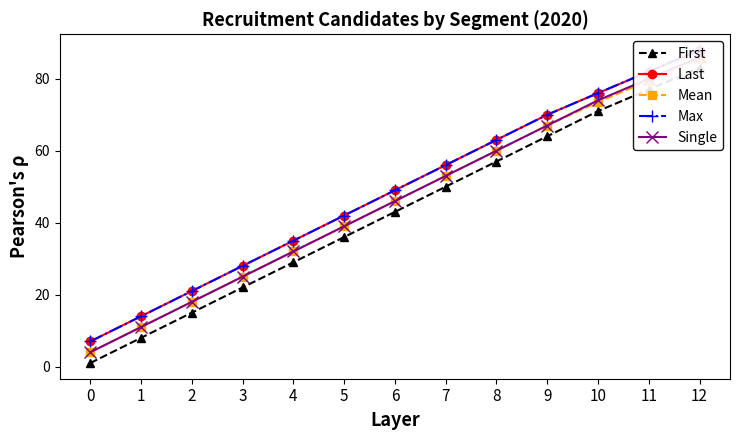

Reading right to left, extract all data points from this chart.

First: 83.0	77.0	71.0	64.0	57.0	50.0	43.0	36.0	29.0	22.0	15.0	8.0	1.0
Last: 88.0	82.0	76.0	70.0	63.0	56.0	49.0	42.0	35.0	28.0	21.0	14.0	7.0
Mean: 85.5	79.5	73.5	67.0	60.0	53.0	46.0	39.0	32.0	25.0	18.0	11.0	4.0
Max: 88.0	82.0	76.0	70.0	63.0	56.0	49.0	42.0	35.0	28.0	21.0	14.0	7.0
Single: 86.0	80.0	74.0	67.0	60.0	53.0	46.0	39.0	32.0	25.0	18.0	11.0	4.0